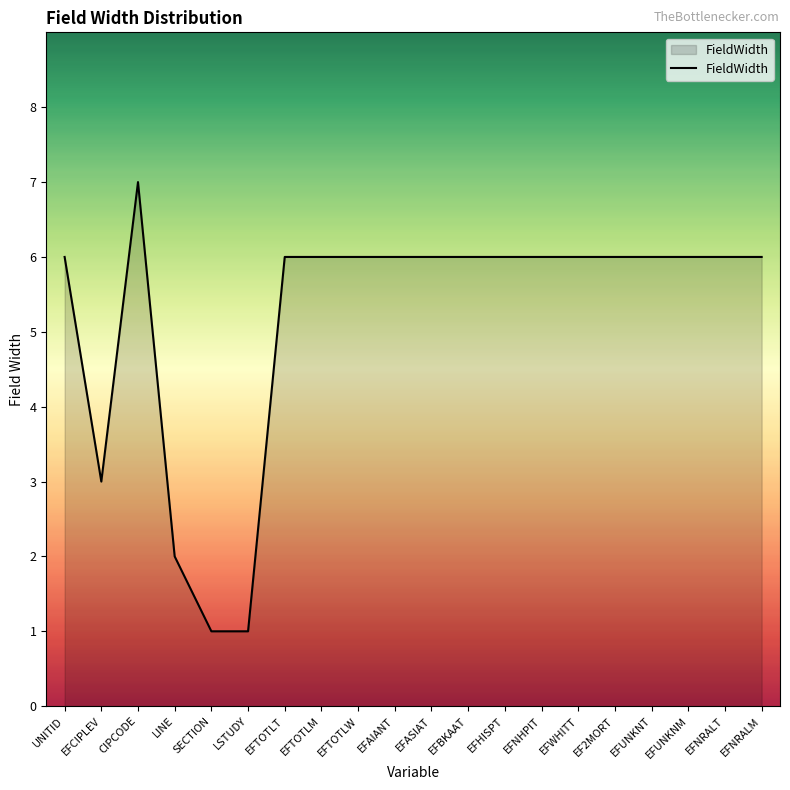

What is the average value?

5